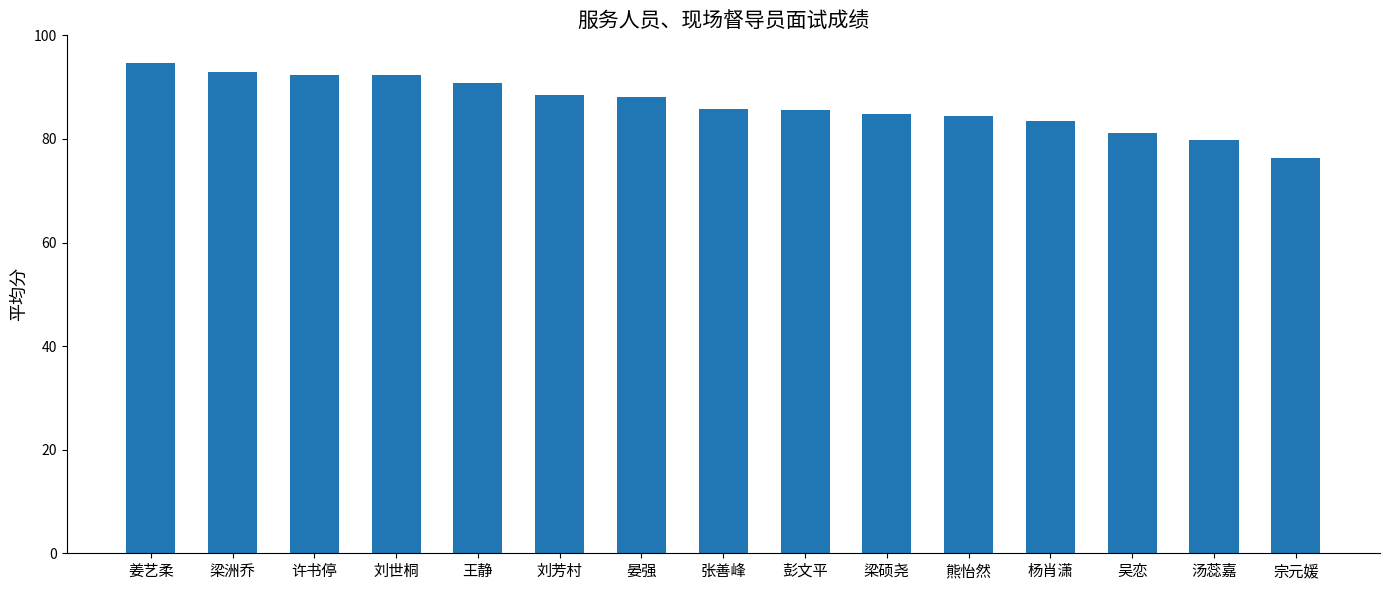

True or false: the data shows 84.8 at 梁硕尧.

True